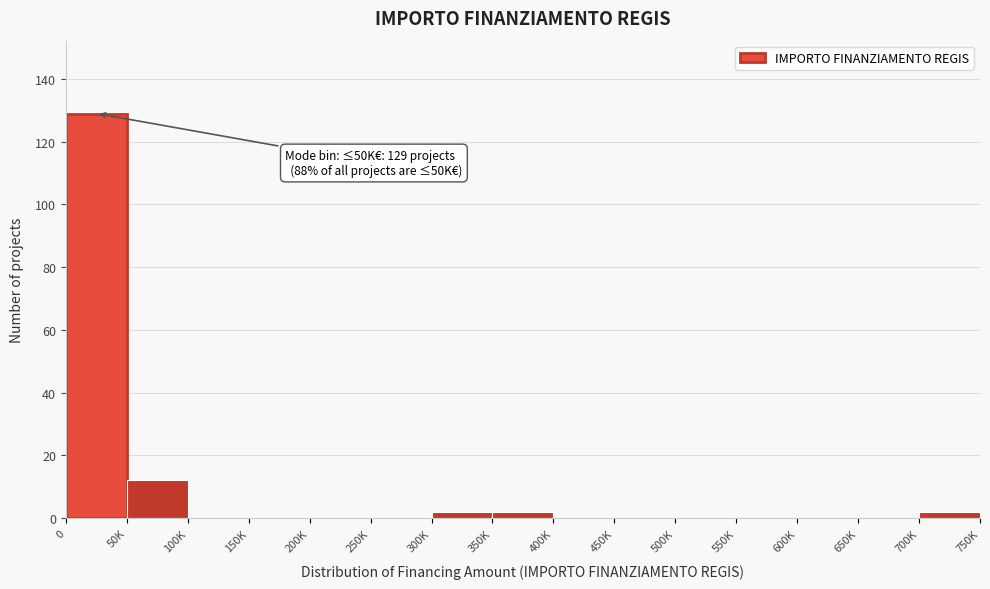

Reading left to right, transcribe all the data shown in this chart.

0=129	50K=12	100K=0	150K=0	200K=0	250K=0	300K=2	350K=2	400K=0	450K=0	500K=0	550K=0	600K=0	650K=0	700K=2